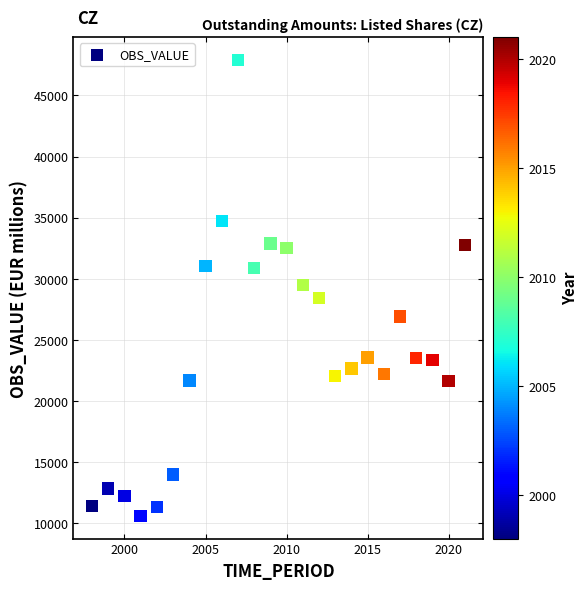

What is the range of X values (max minus min)?

23.0